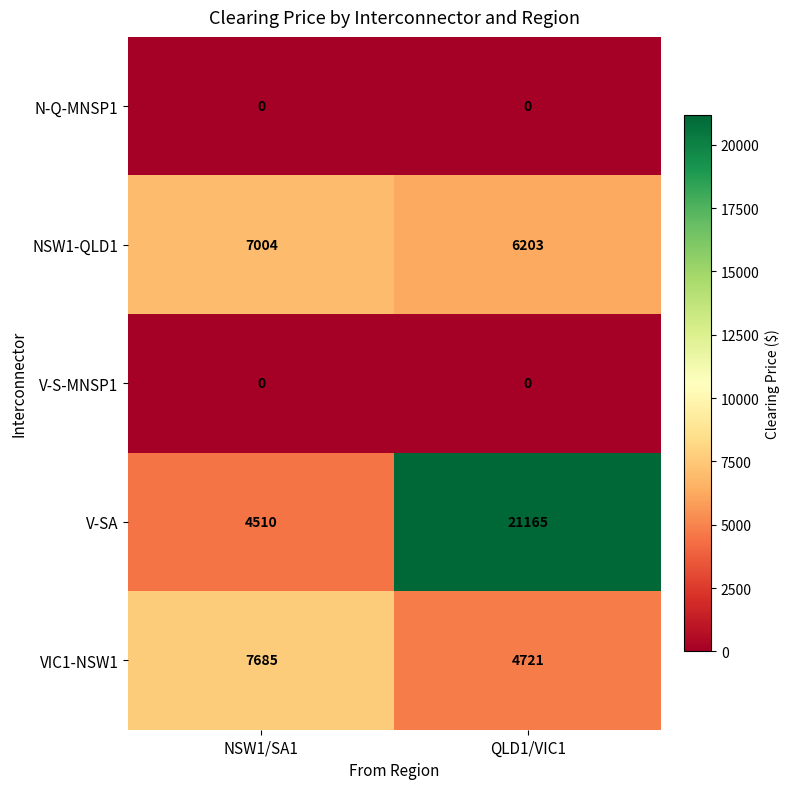

At which category is the sum across all series the highest?

QLD1/VIC1